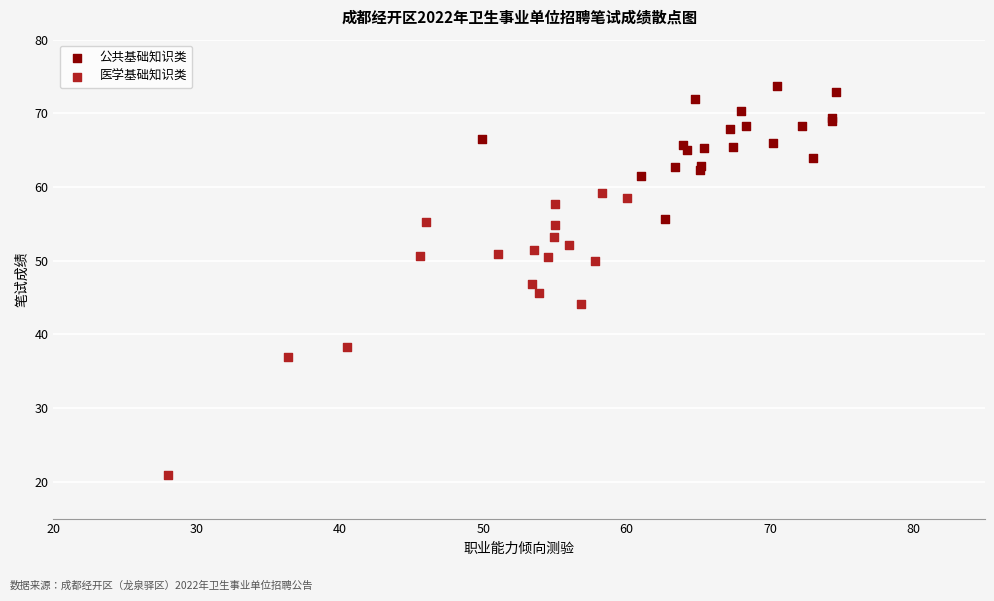

What are all the series names shown in the legend?

公共基础知识类, 医学基础知识类